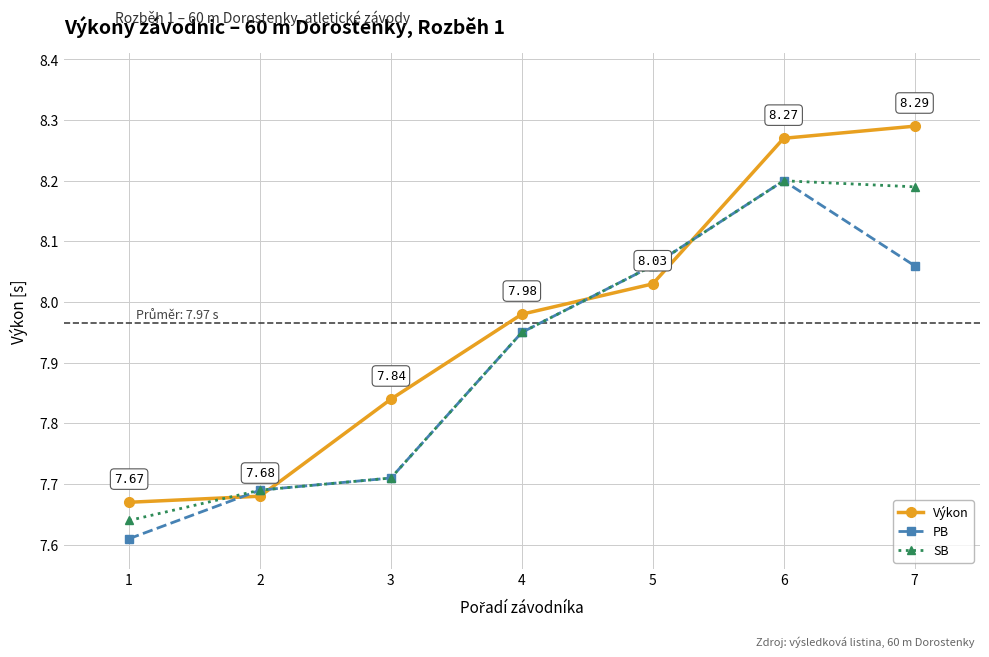

True or false: Výkon has more than 0 interior local peaks.

False